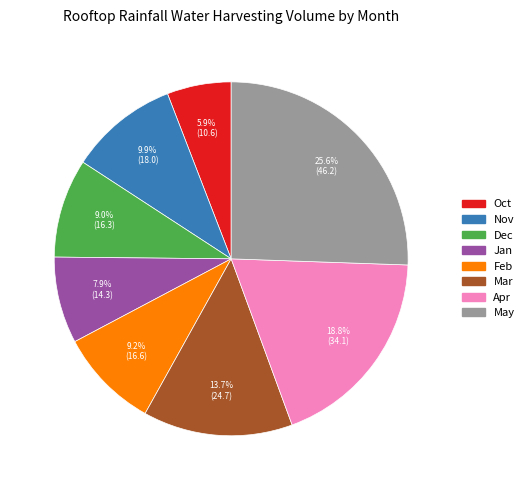

Which category has the smallest portion of the pie?

Oct